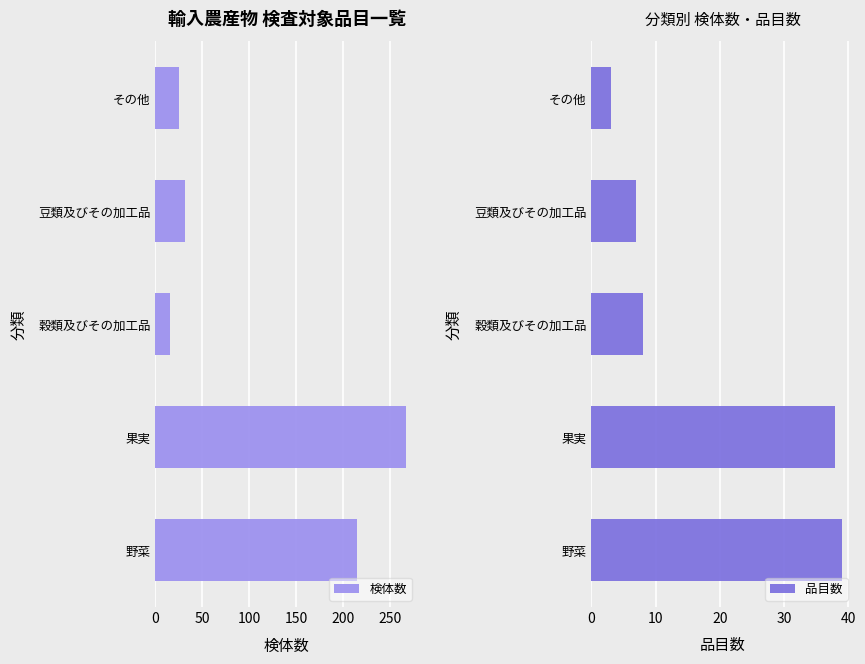

Which series has the largest range (max minus min)?

検体数